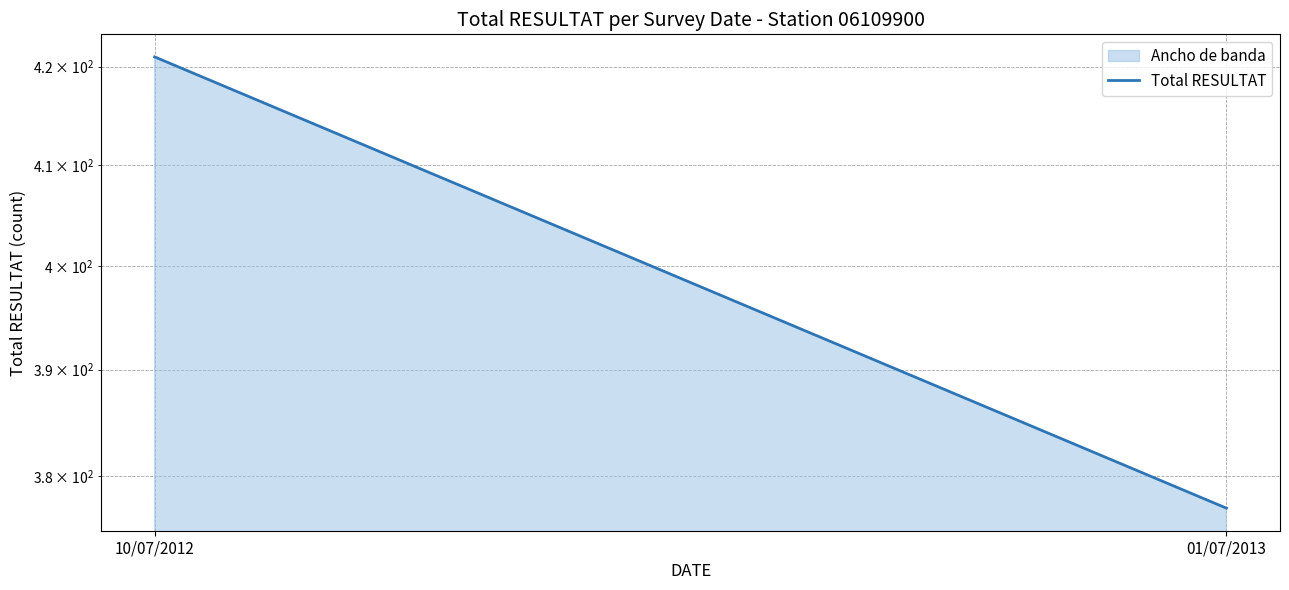

List the labels in order of value, largest first.

10/07/2012, 01/07/2013